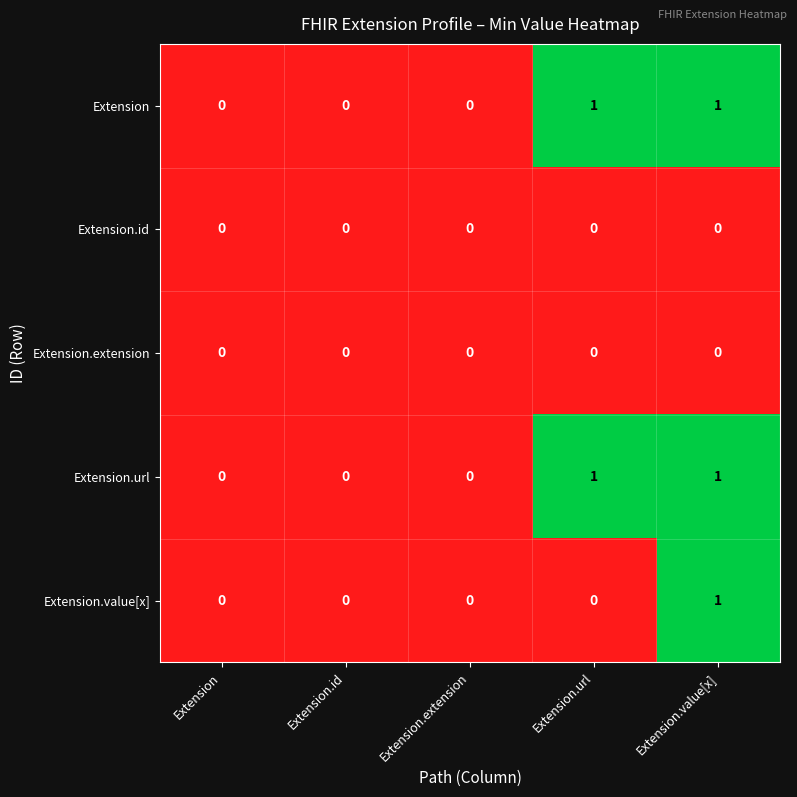

How many data points does each series have?

5